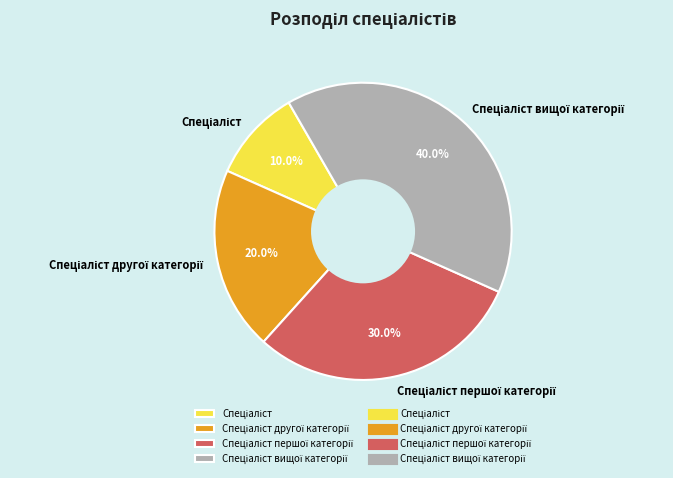

Is there any slice that represents more than half of the pie?

No